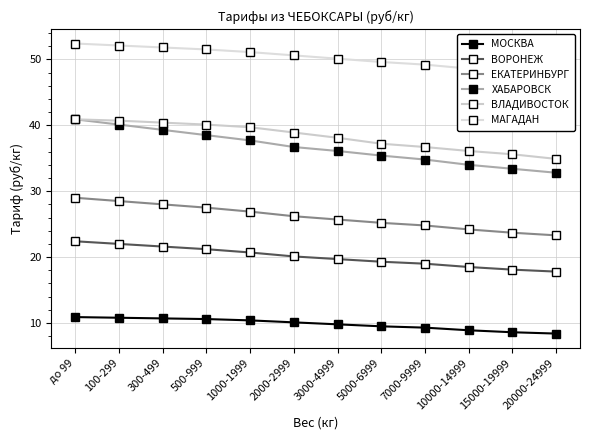

Reading right to left, extract all data points from this chart.

МОСКВА: 20000-24999=8.4	15000-19999=8.6	10000-14999=8.9	7000-9999=9.3	5000-6999=9.5	3000-4999=9.8	2000-2999=10.1	1000-1999=10.4	500-999=10.6	300-499=10.7	100-299=10.8	до 99=10.9
ВОРОНЕЖ: 20000-24999=17.8	15000-19999=18.1	10000-14999=18.5	7000-9999=19.0	5000-6999=19.3	3000-4999=19.7	2000-2999=20.1	1000-1999=20.7	500-999=21.2	300-499=21.6	100-299=22.0	до 99=22.4
ЕКАТЕРИНБУРГ: 20000-24999=23.3	15000-19999=23.7	10000-14999=24.2	7000-9999=24.8	5000-6999=25.2	3000-4999=25.7	2000-2999=26.2	1000-1999=26.9	500-999=27.5	300-499=28.0	100-299=28.5	до 99=29.0
ХАБАРОВСК: 20000-24999=32.8	15000-19999=33.4	10000-14999=34.0	7000-9999=34.8	5000-6999=35.4	3000-4999=36.1	2000-2999=36.7	1000-1999=37.7	500-999=38.5	300-499=39.3	100-299=40.1	до 99=40.9
ВЛАДИВОСТОК: 20000-24999=34.9	15000-19999=35.6	10000-14999=36.1	7000-9999=36.7	5000-6999=37.2	3000-4999=38.1	2000-2999=38.9	1000-1999=39.7	500-999=40.1	300-499=40.4	100-299=40.7	до 99=40.9
МАГАДАН: 20000-24999=47.9	15000-19999=48.1	10000-14999=48.6	7000-9999=49.2	5000-6999=49.6	3000-4999=50.1	2000-2999=50.6	1000-1999=51.1	500-999=51.5	300-499=51.8	100-299=52.1	до 99=52.4